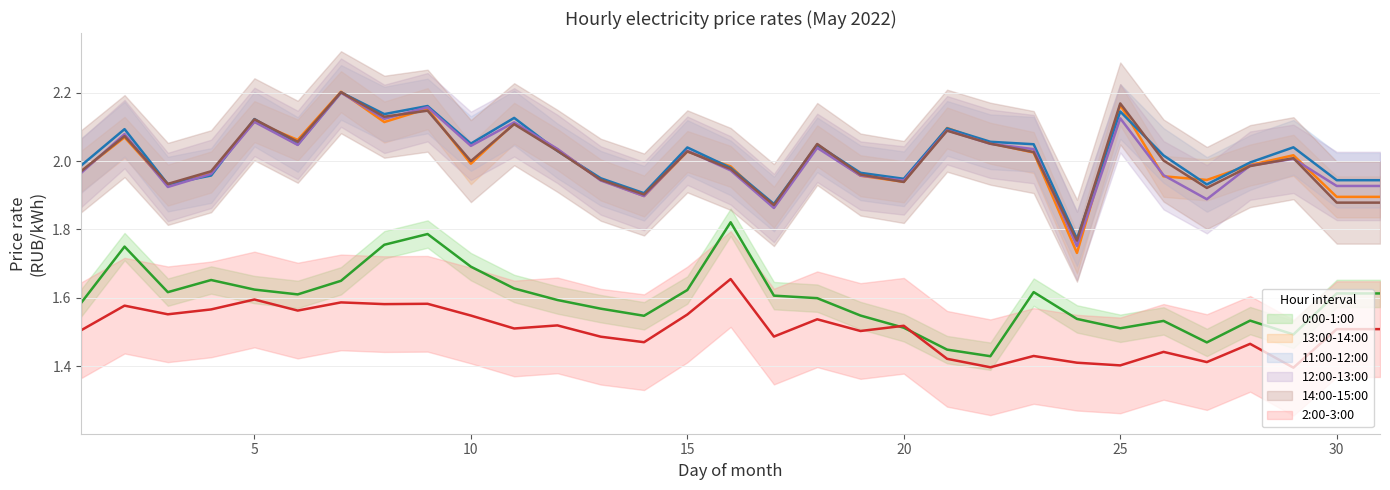

Rank the categories by 11:00-12:00 value from highest to lowest.

7, 9, 25, 8, 11, 5, 21, 2, 22, 10, 23, 6, 18, 29, 15, 12, 26, 28, 1, 16, 19, 4, 13, 20, 30, 31, 3, 27, 14, 17, 24